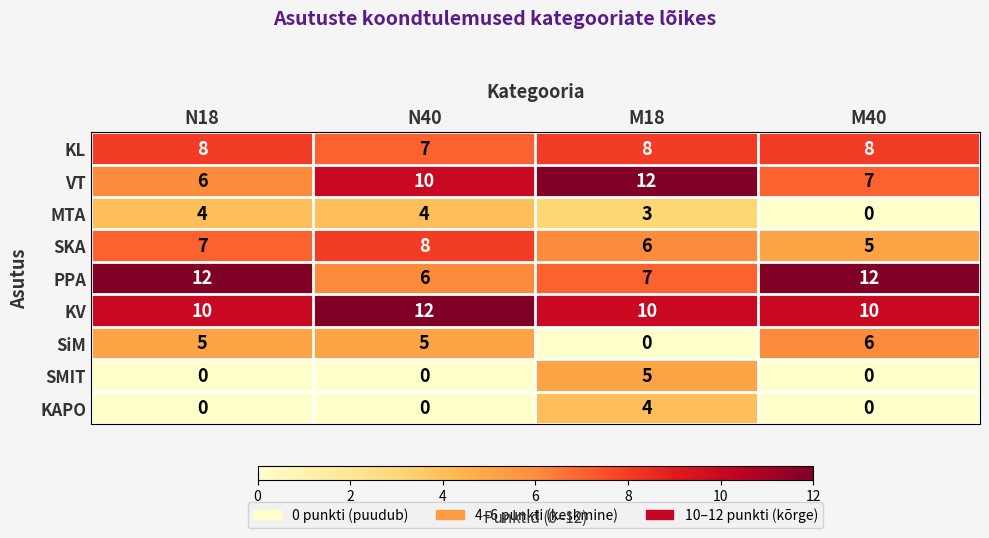

What is the sum of all SMIT values?

5